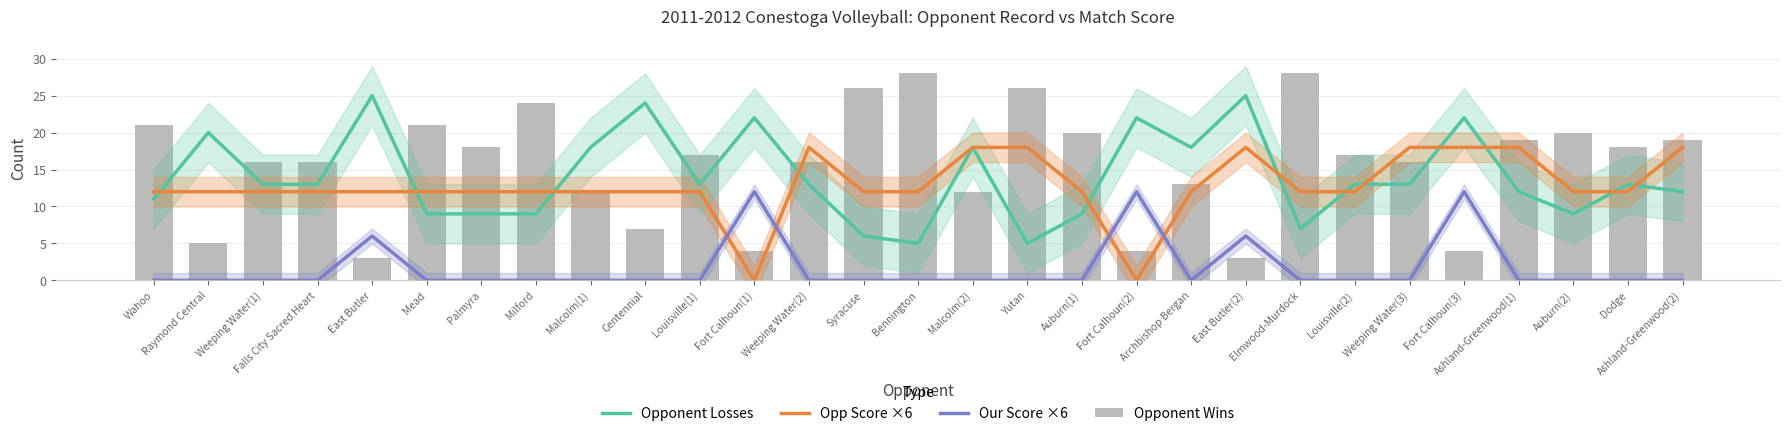

The Opponent Wins series shows 5 at Archbishop Bergan. True or false?

False